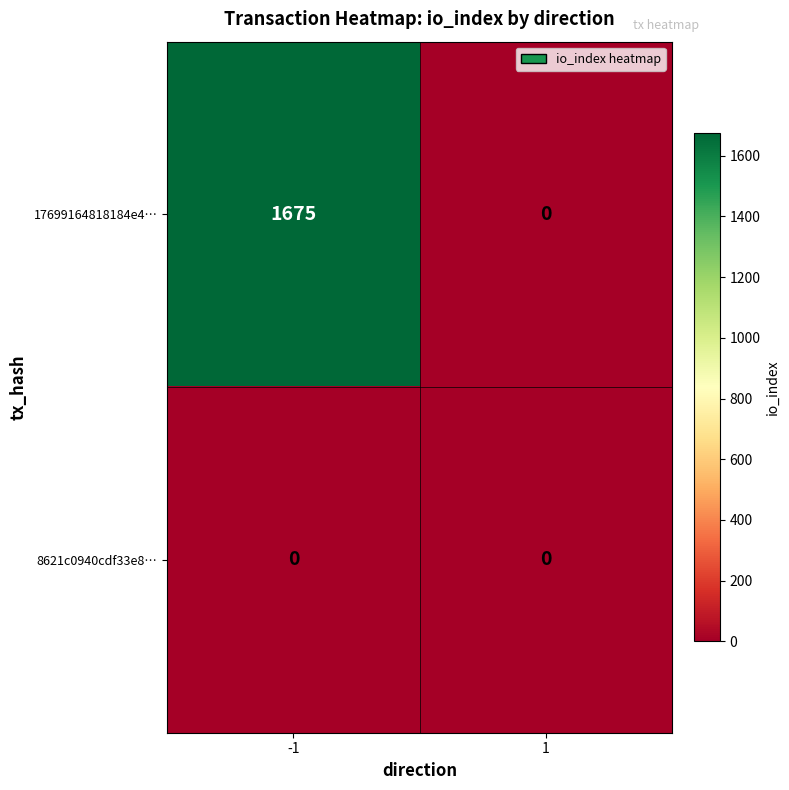

Between -1 and 1, which series saw the biggest shift?

17699164818184e4…